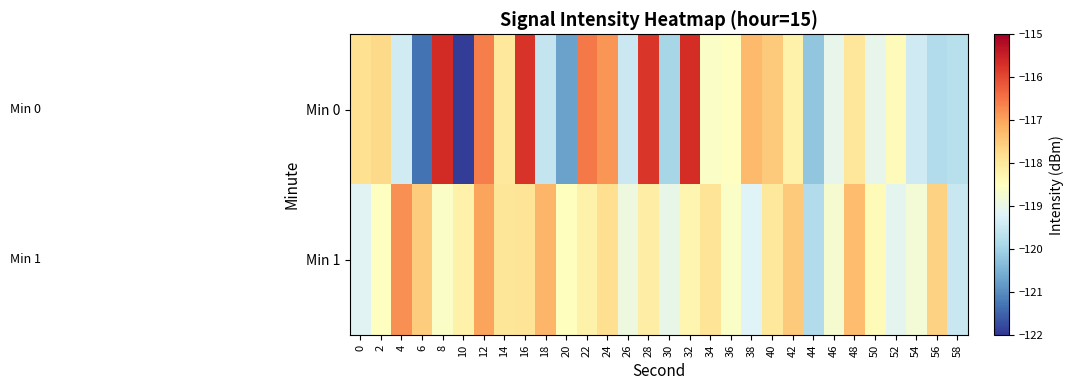

What is the difference between the highest and lowest values at 22?

1.7